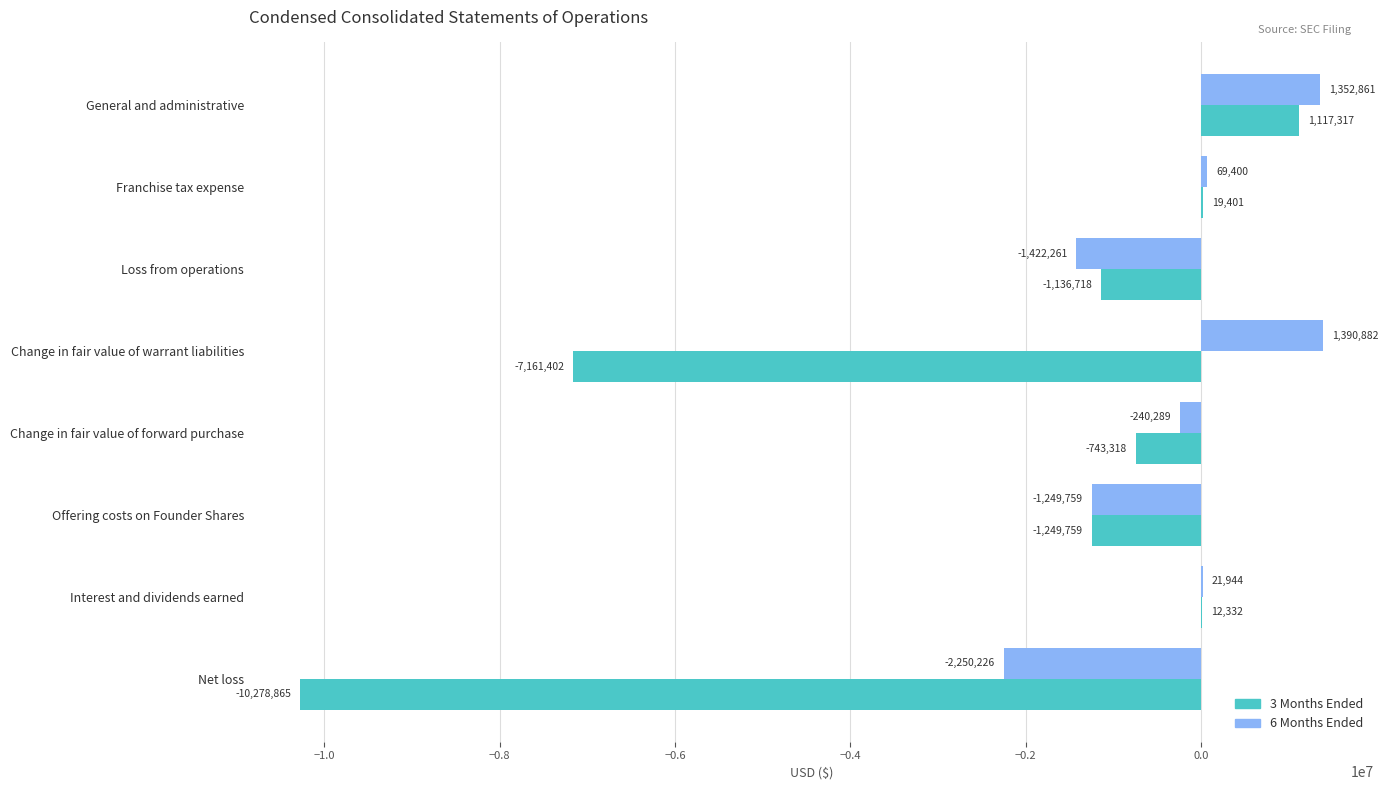

Which series has the largest total across all categories?

6 Months Ended